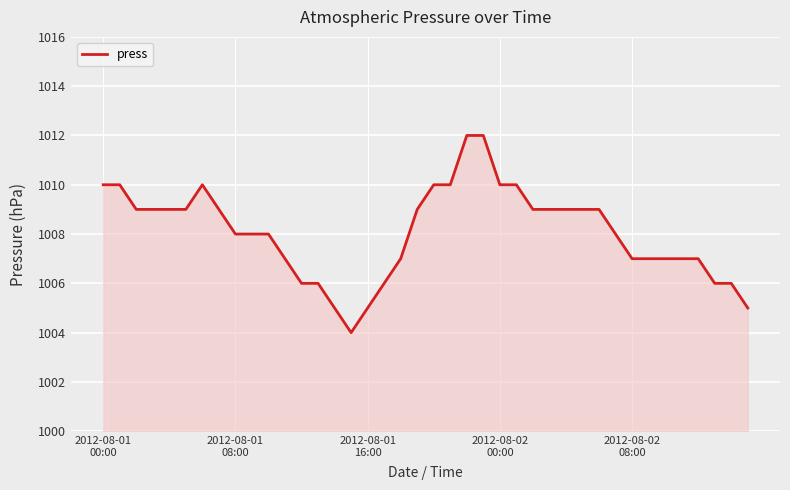

What is the difference between the maximum and minimum values?

8